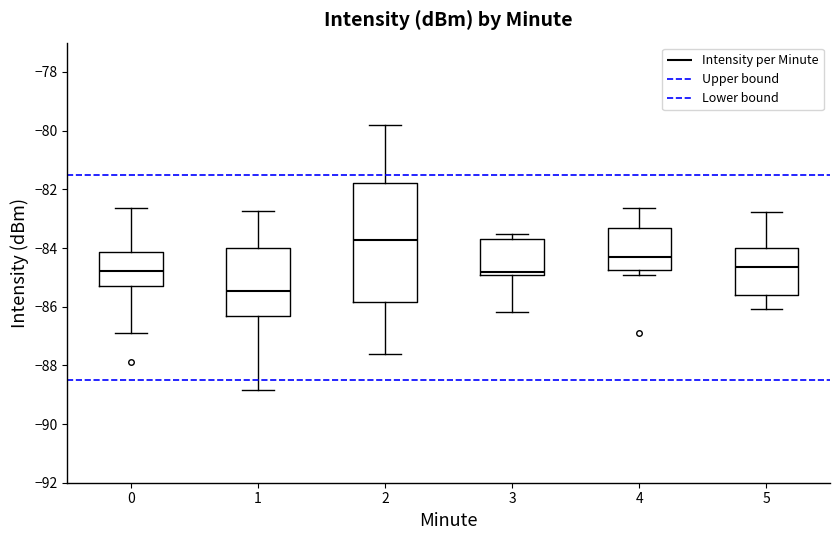

Which box has the highest median line?

2